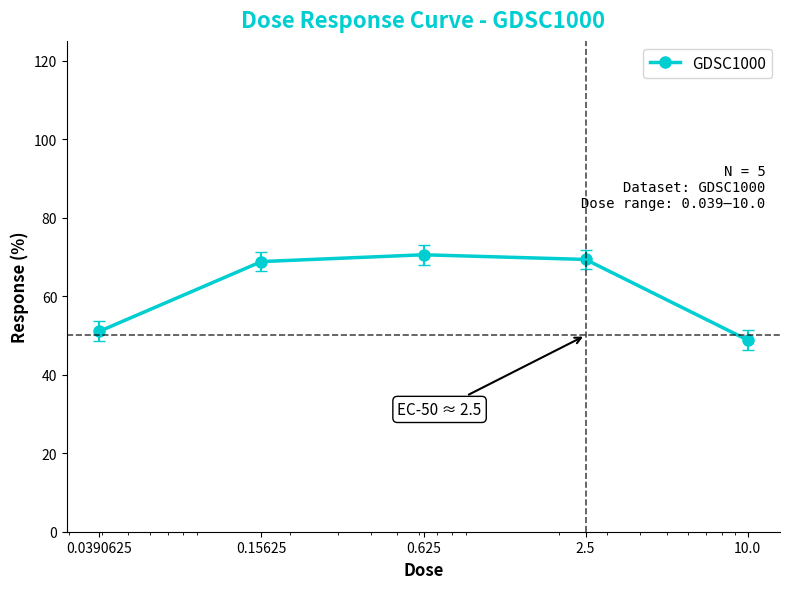

What is the average value?

61.7